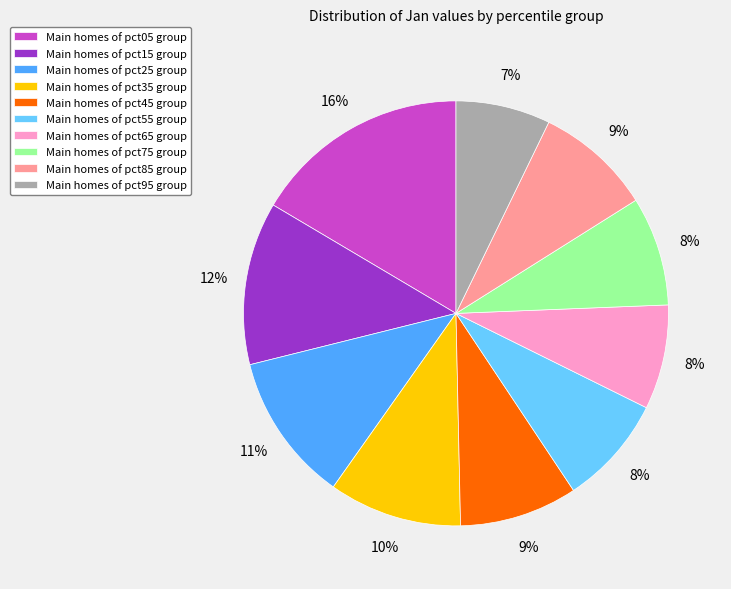

Which has a higher value, Main homes of pct95 group or Main homes of pct05 group?

Main homes of pct05 group